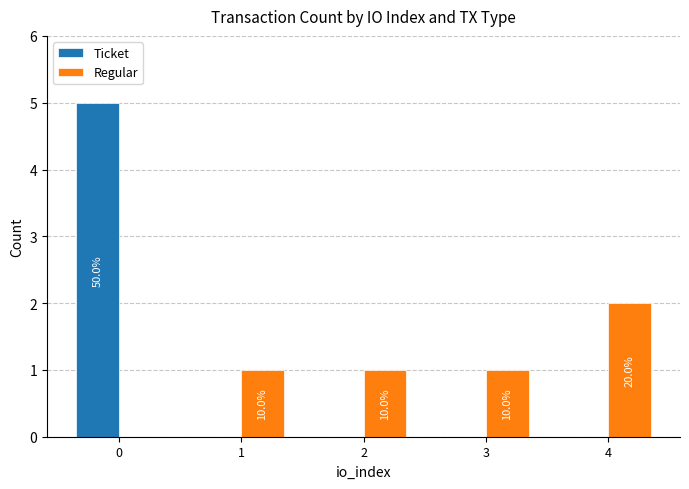

Does the chart contain stacked bars?

No